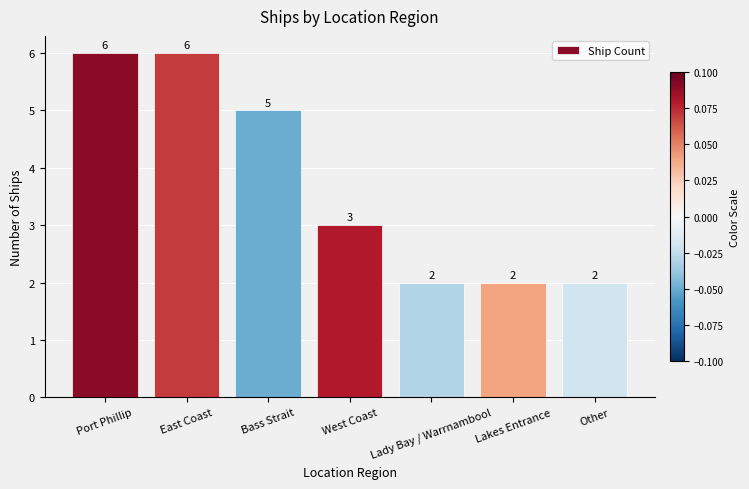

At which label does the data first exceed 3?

Port Phillip